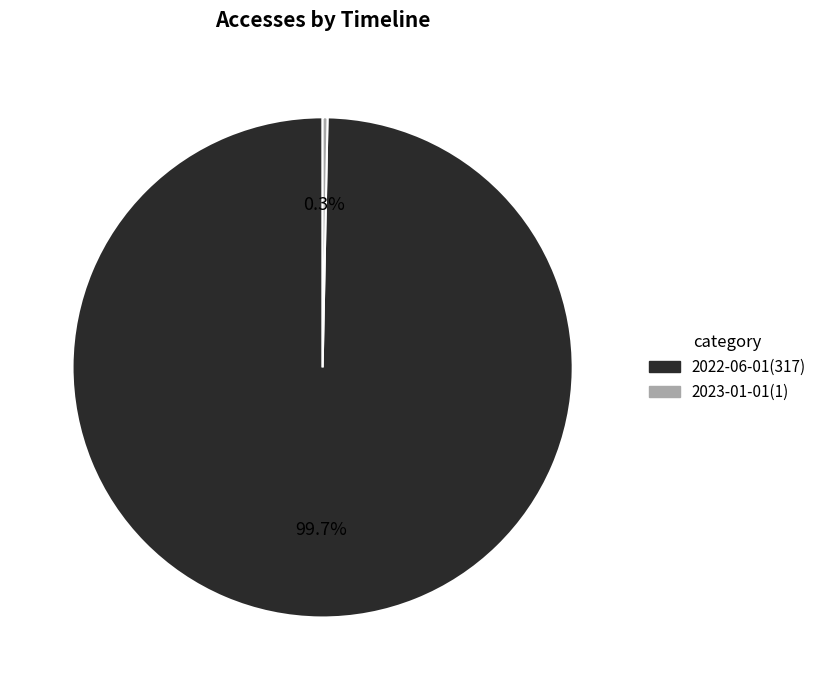

Which slice is the smallest?

2023-01-01